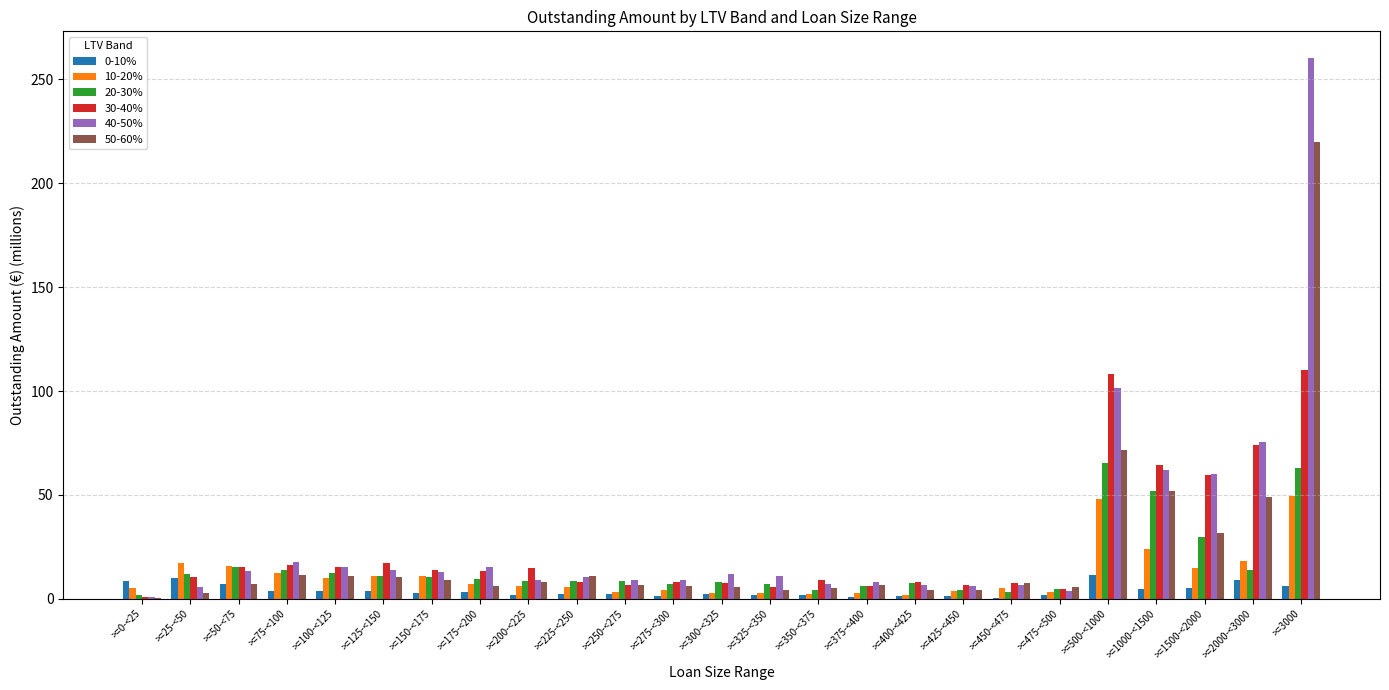

What is the sum of all 20-30% values?

388.5